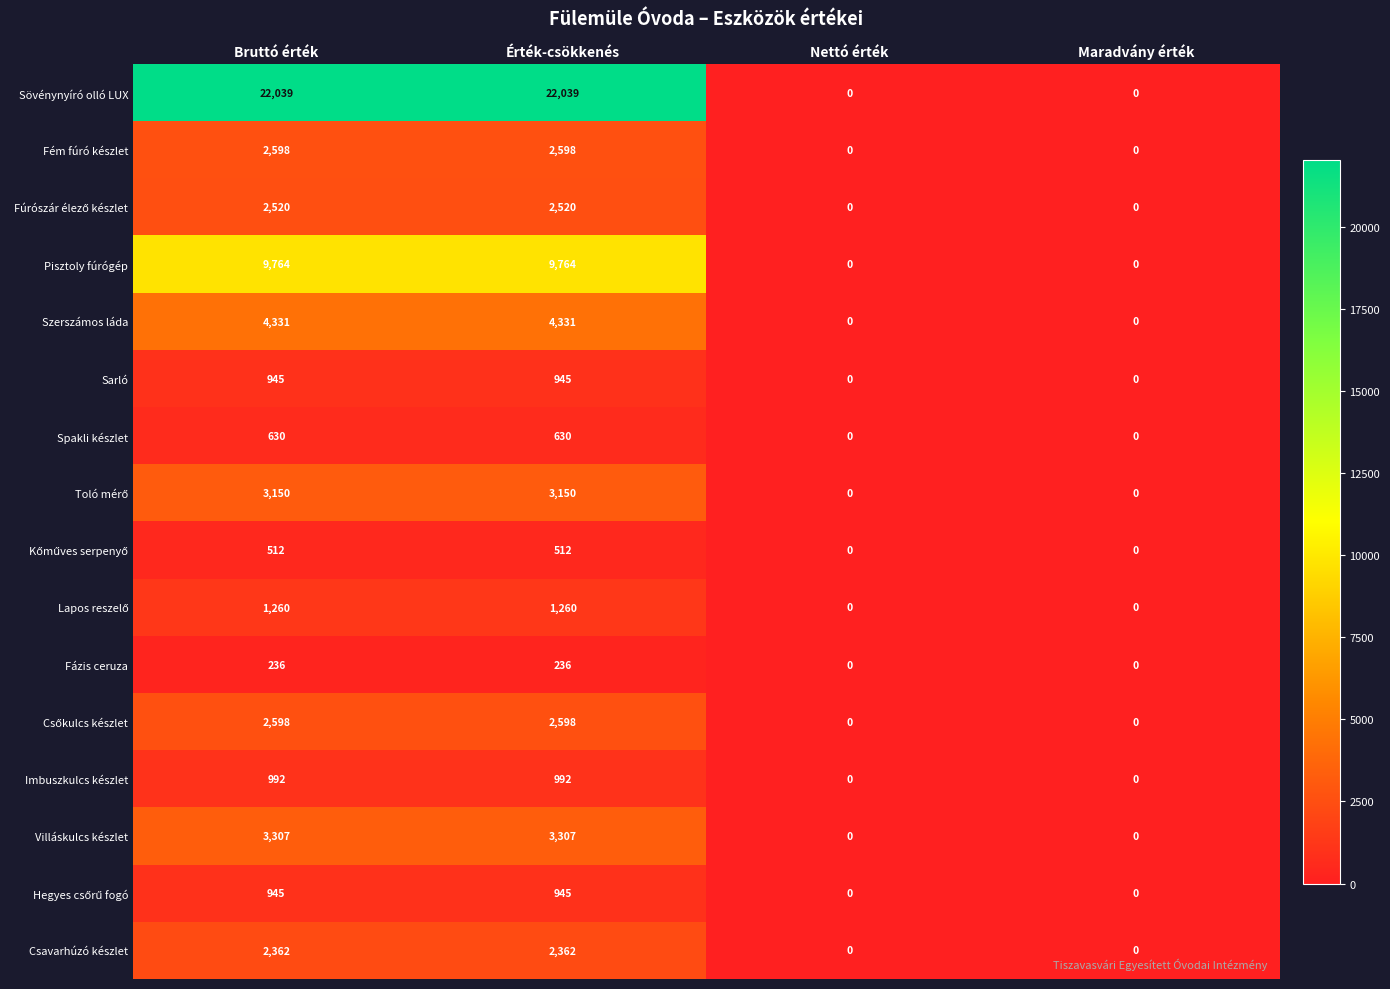

Between Érték-csökkenés and Nettó érték, which series saw the biggest shift?

Sövénynyíró olló LUX